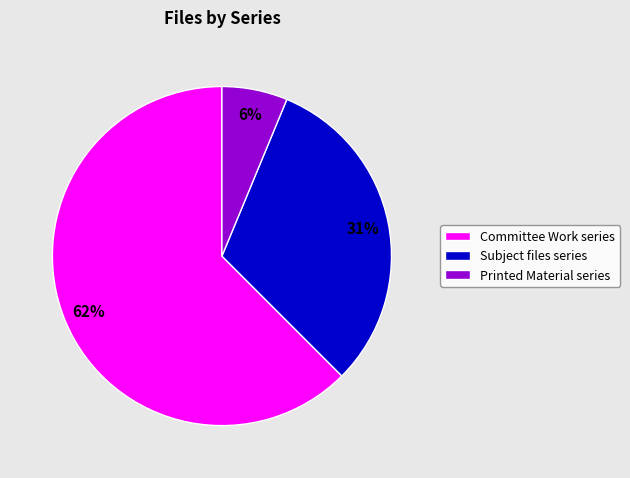

To the nearest percent, what is the combined percentage of Committee Work series and Printed Material series?

69%